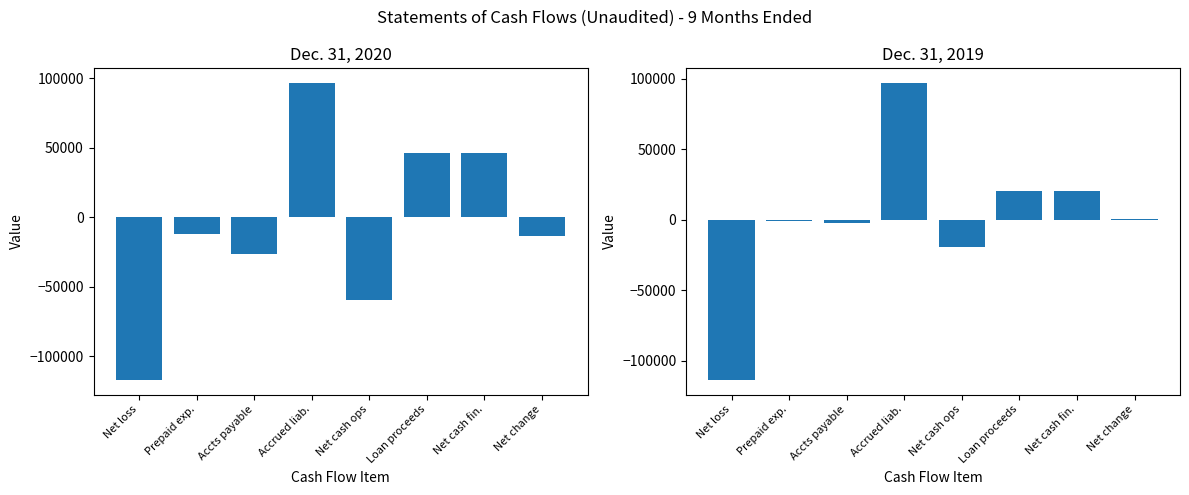

Rank the categories by Dec. 31, 2019 value from lowest to highest.

Net loss, Net cash ops, Accts payable, Prepaid exp., Net change, Loan proceeds, Net cash fin., Accrued liab.